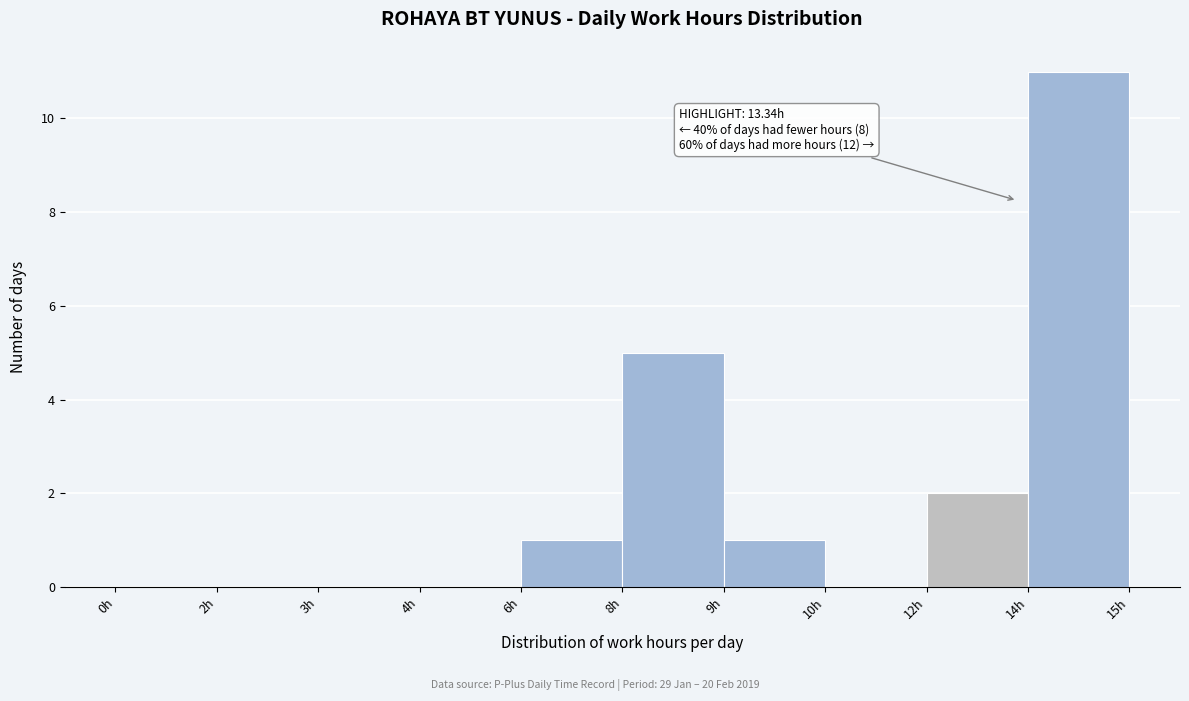

True or false: the data shows 0 at 3h.

True